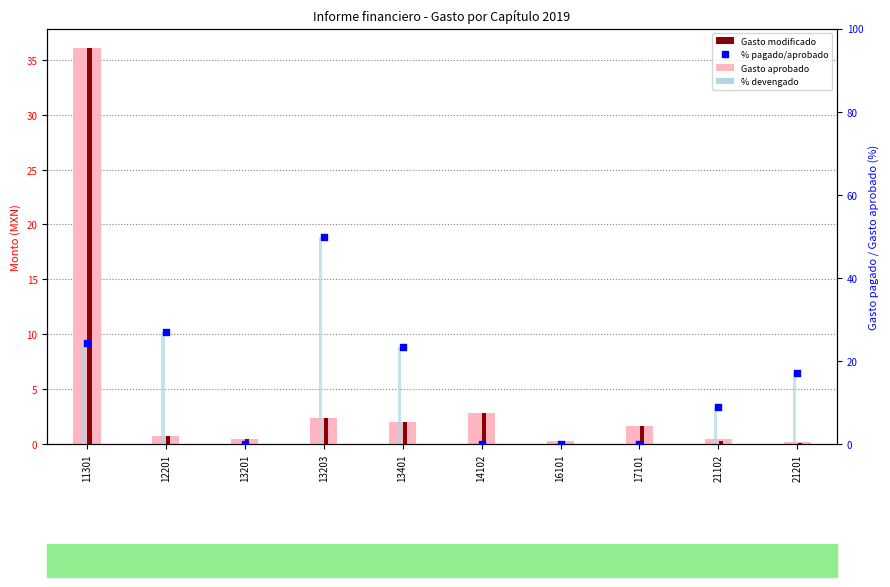

Is the value of Gasto modificado at 13401 greater than the value of % devengado at 13203?

No